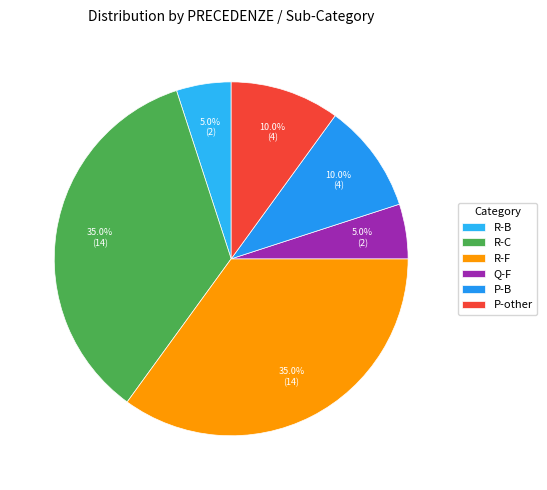

What is the largest slice in the pie chart?

F